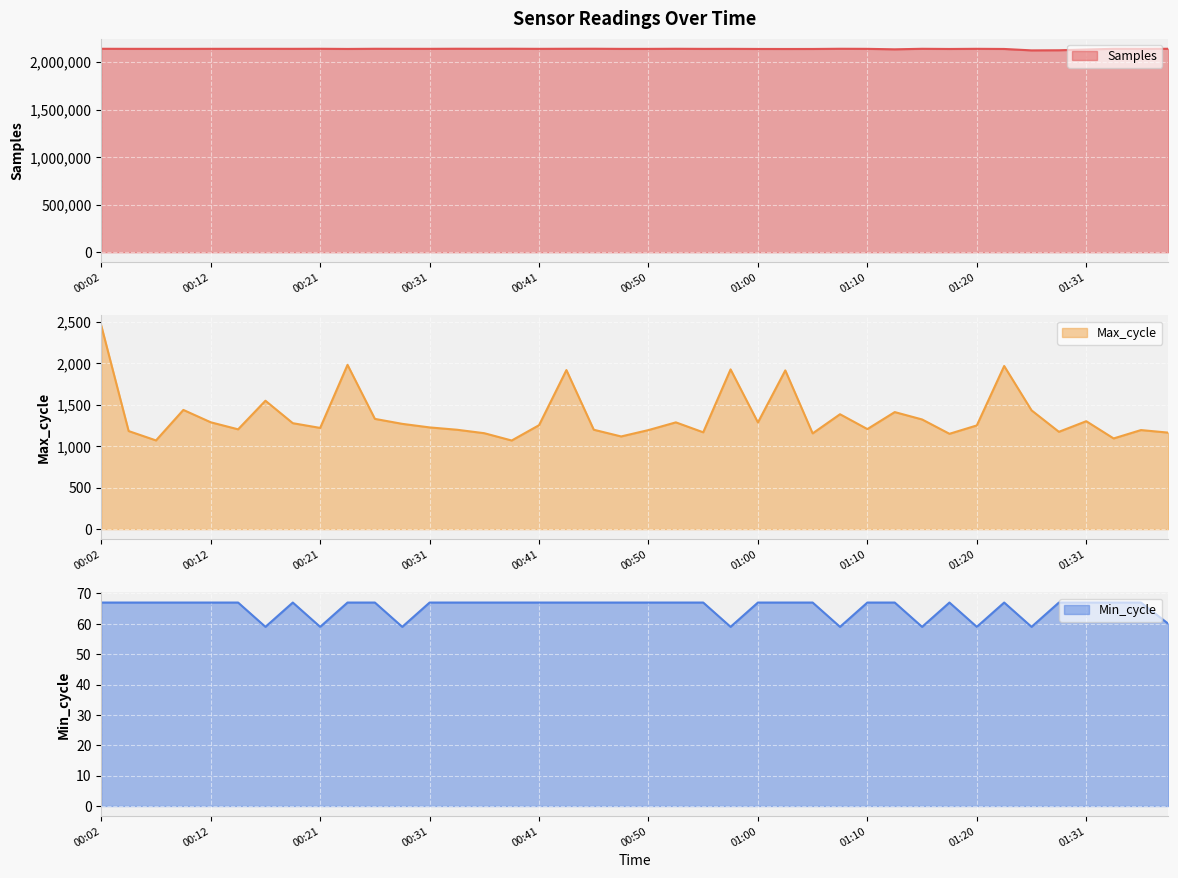

The value of Max_cycle at 00:24 is 1982. True or false?

True